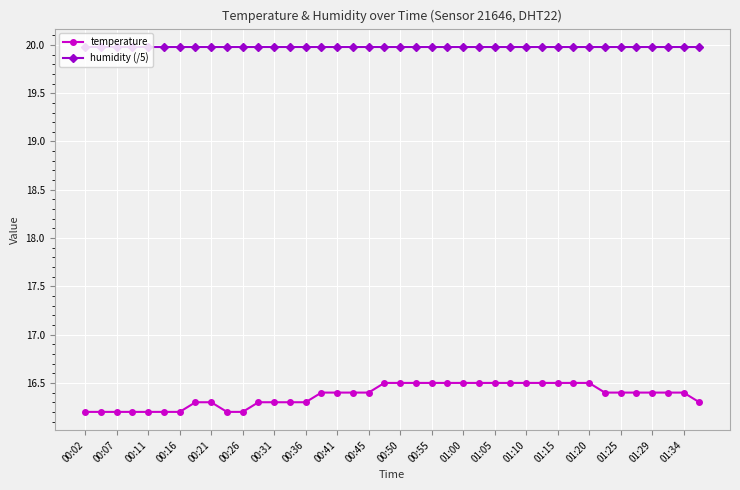

Which series has the widest spread of values?

temperature